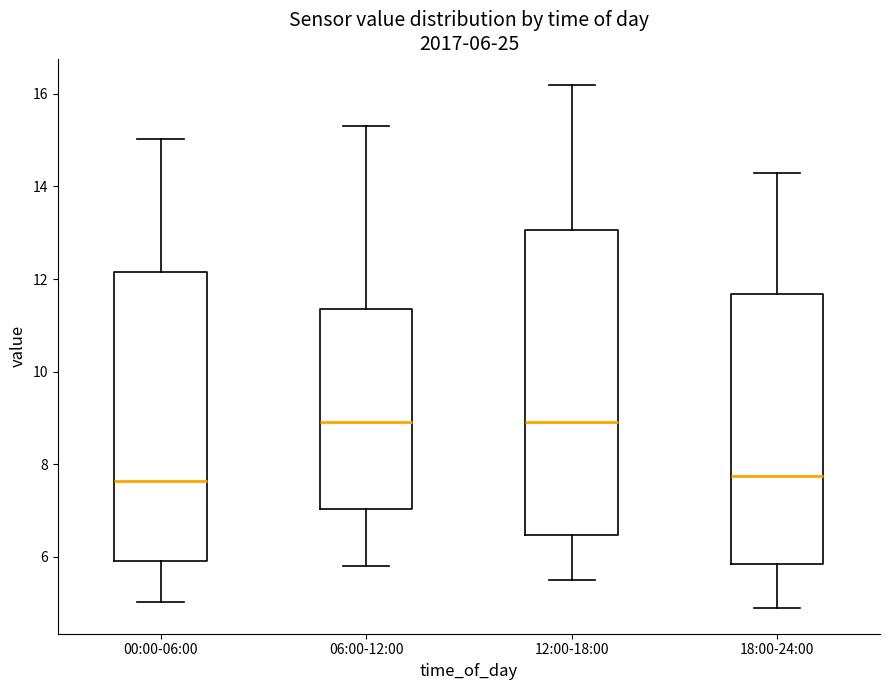

Comparing the boxes themselves (not the whiskers), which one is the tallest?

12:00-18:00